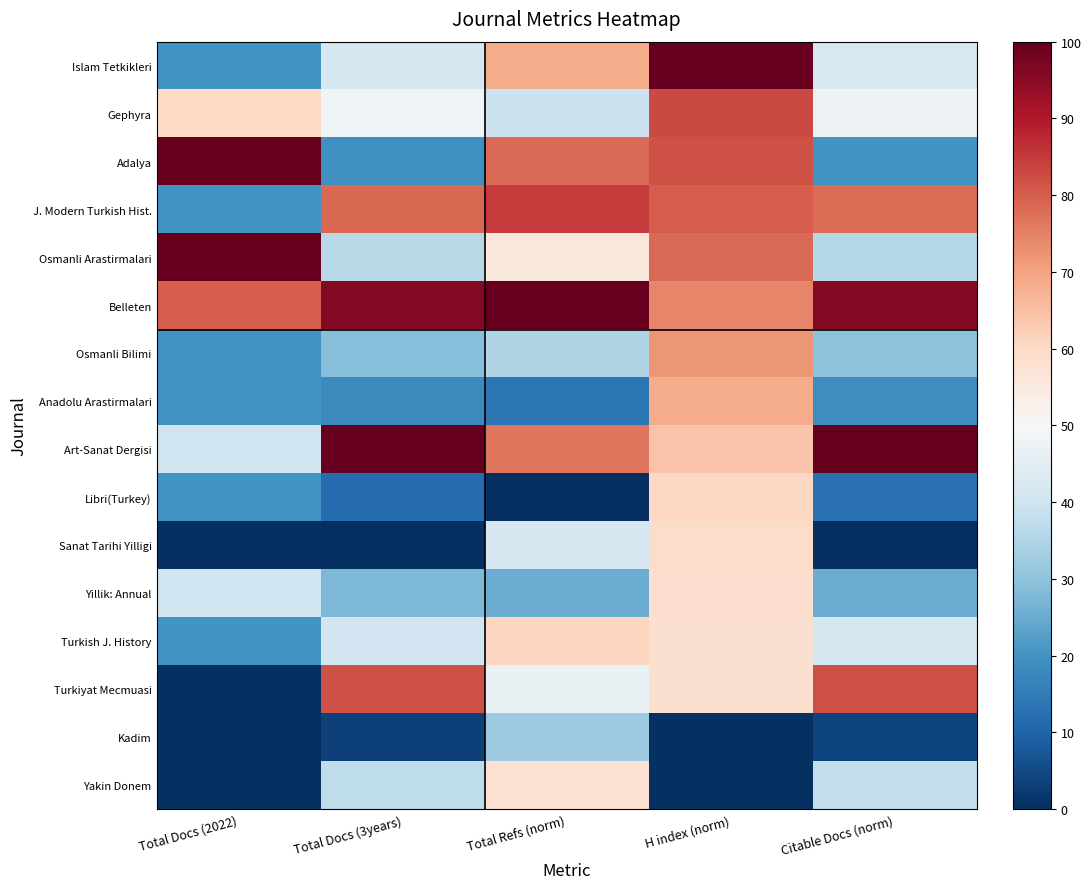

Which has a higher value, H index (norm) or Total Docs (2022)?

H index (norm)